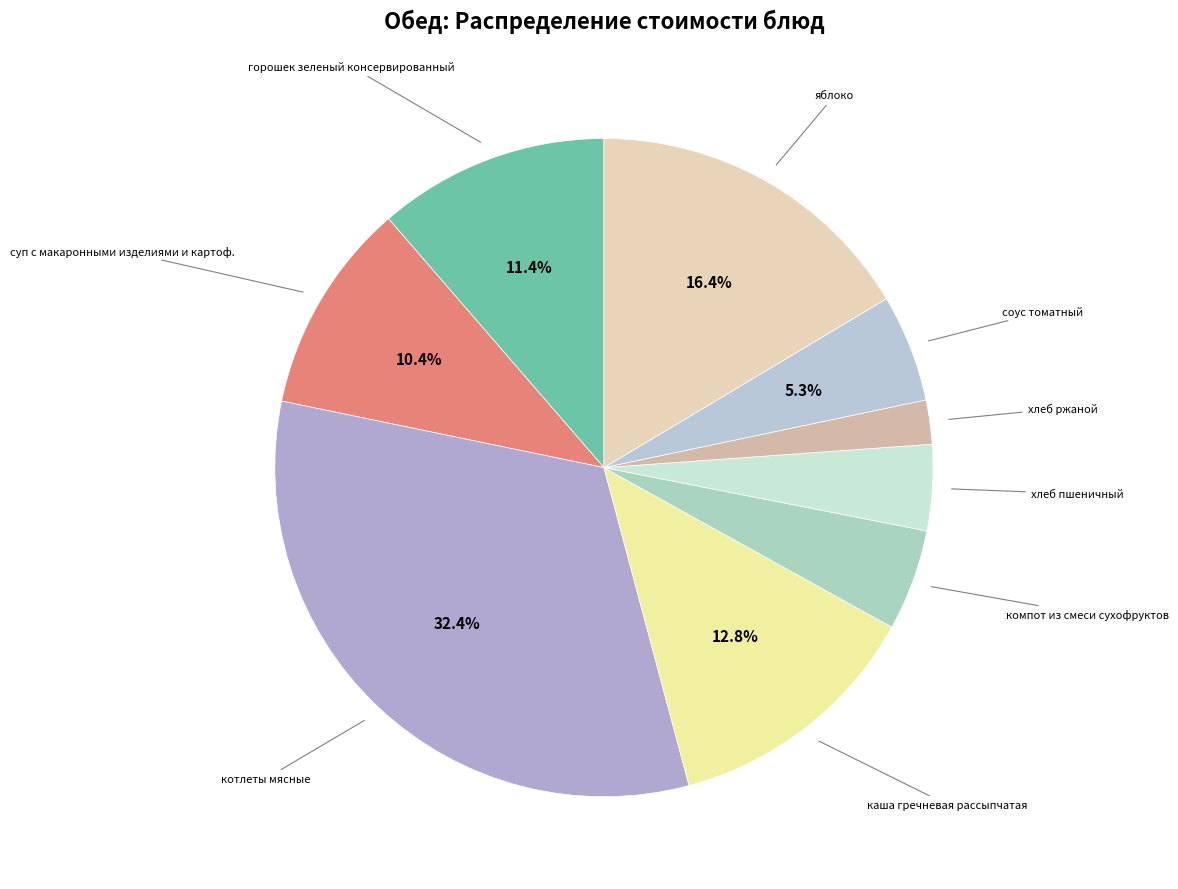

To the nearest percent, what is the combined percentage of яблоко and котлеты мясные?

49%